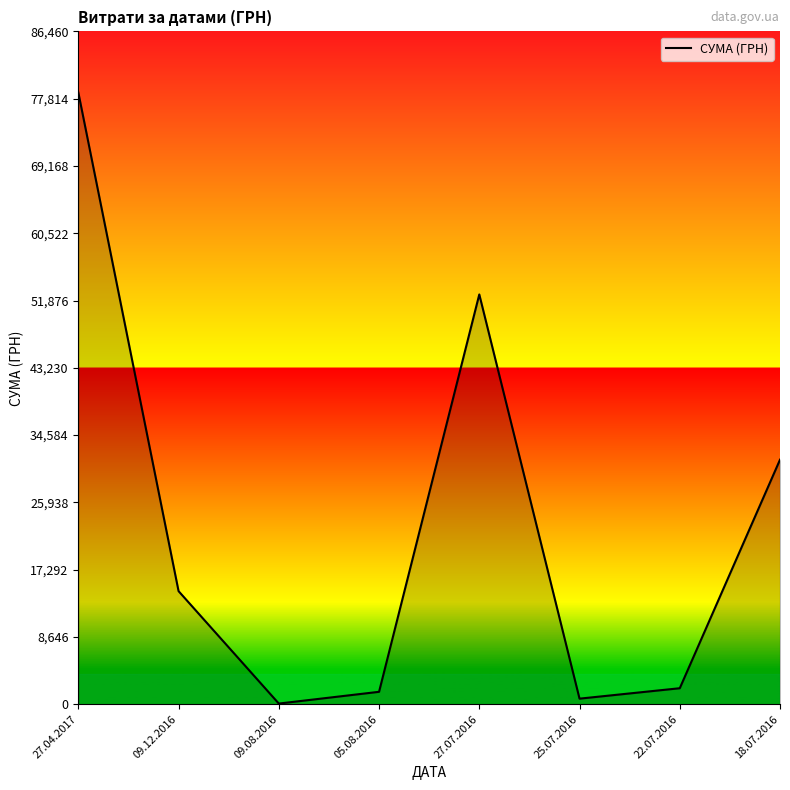

Where is the data nearest to the value 39342?

18.07.2016